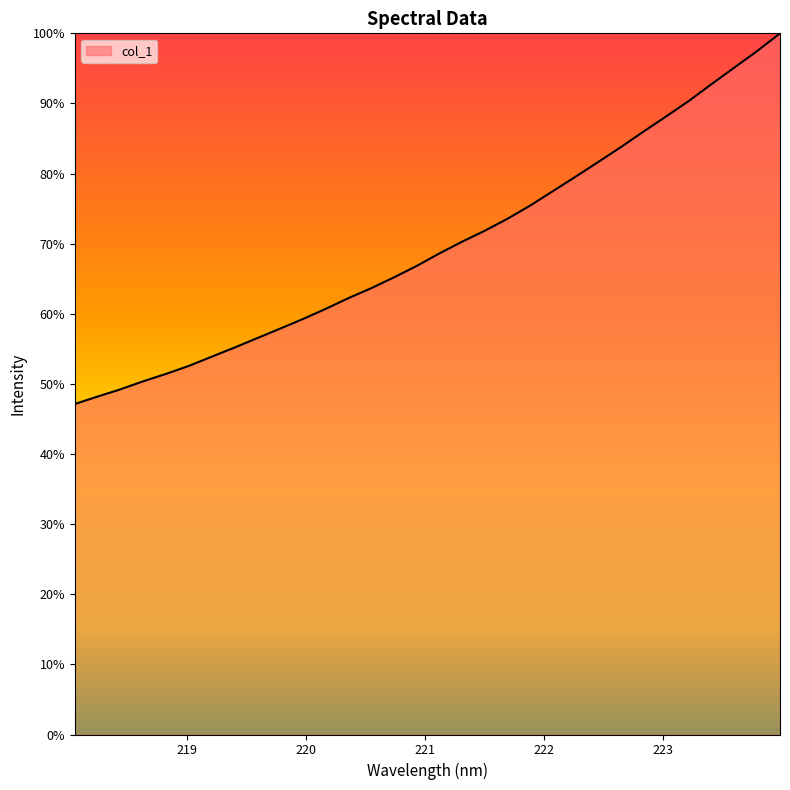

What is the difference between the maximum and minimum values?

52.9